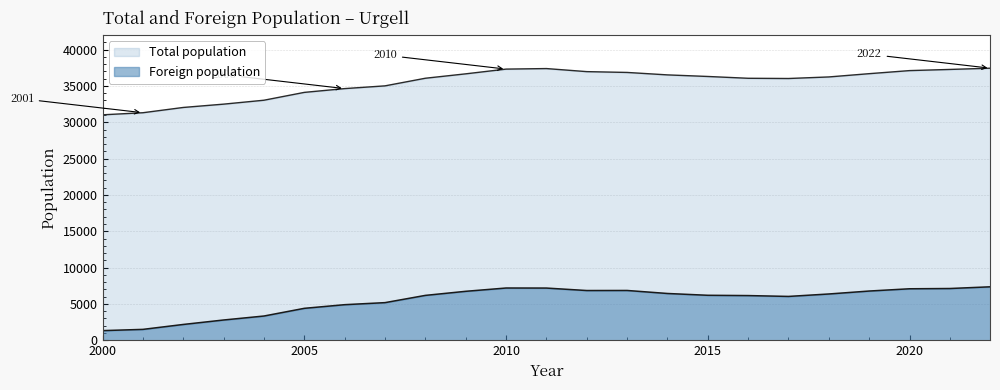

How many lines are shown in the chart?

2